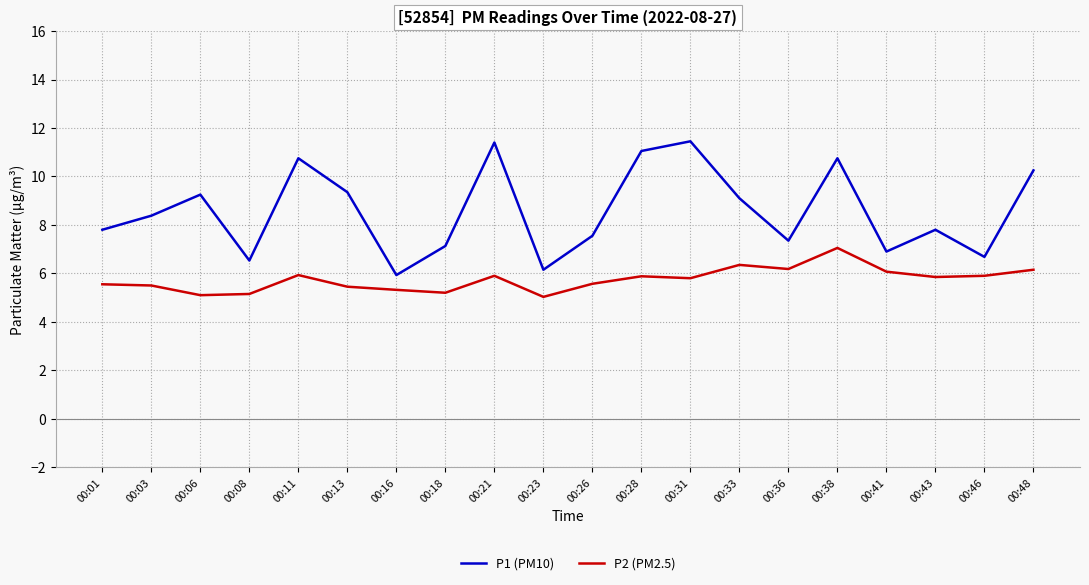

Which series has the widest spread of values?

P1 (PM10)